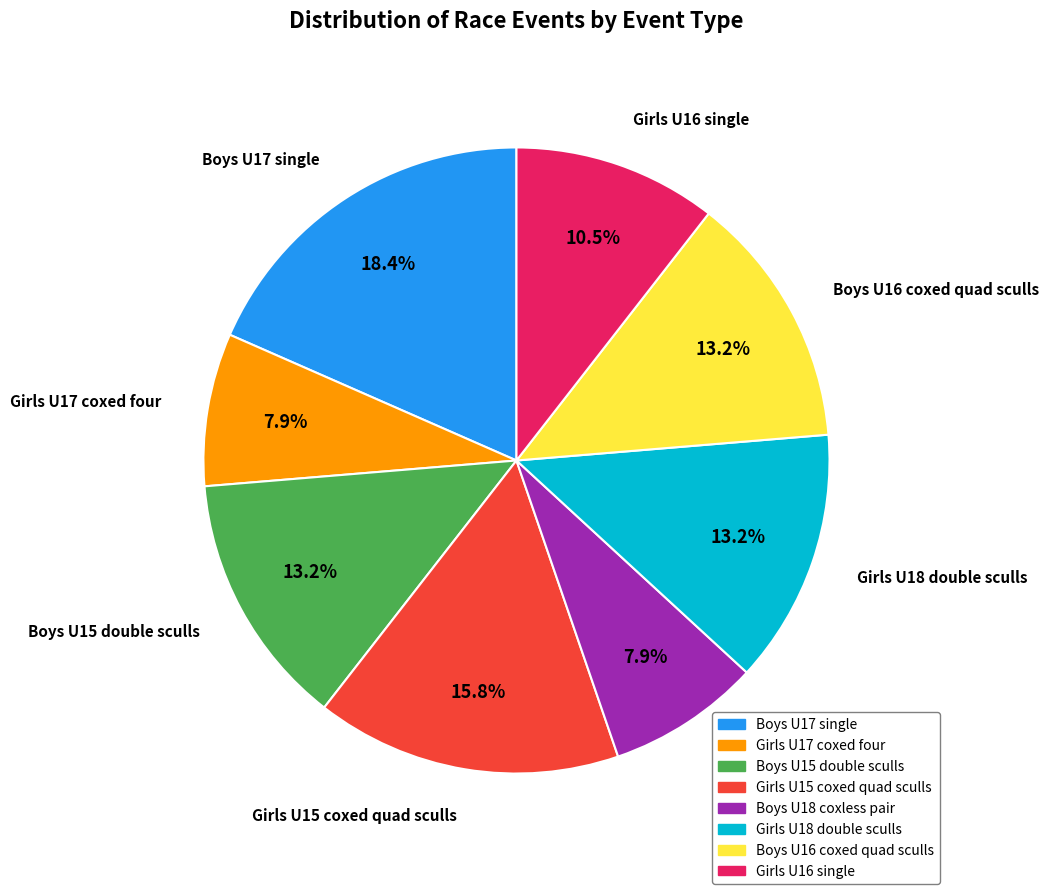

True or false: Boys U17 single accounts for 26% of the total.

False